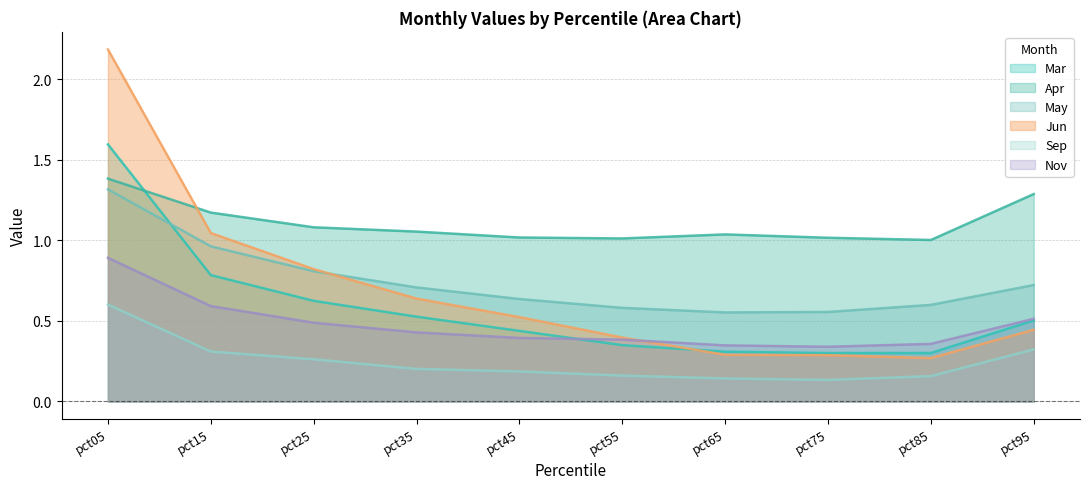

Which series has the widest spread of values?

Jun